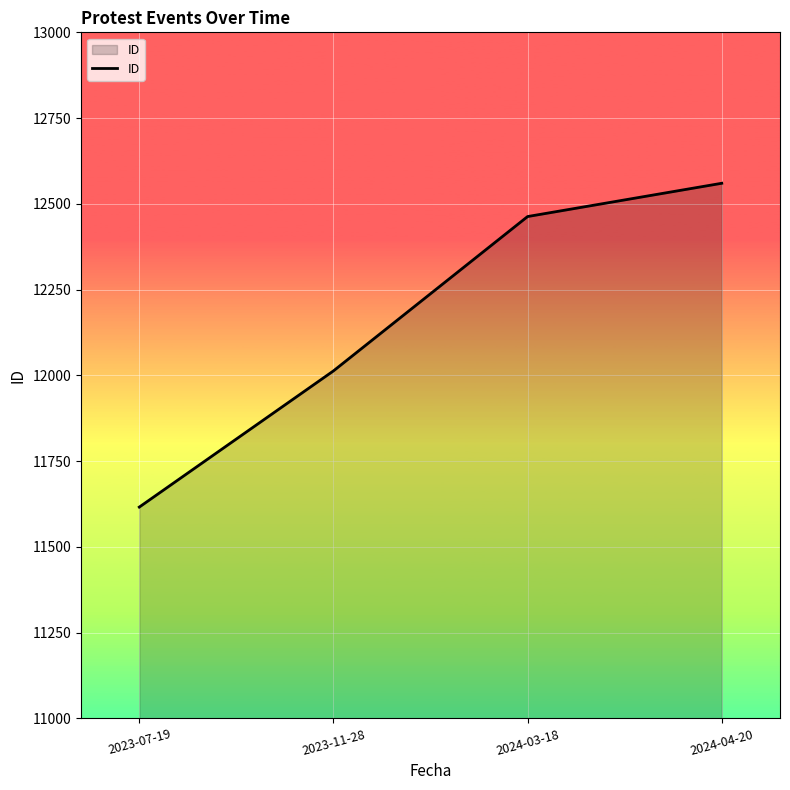

Which has a higher value, 2023-07-19 or 2023-11-28?

2023-11-28